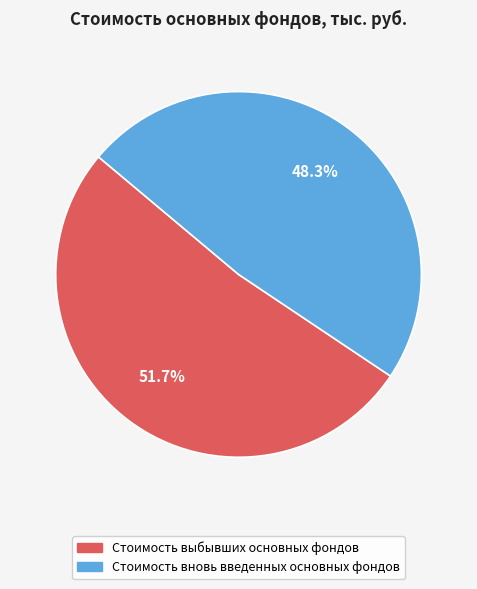

The Стоимость выбывших основных фондов slice represents 52% of the pie. True or false?

True